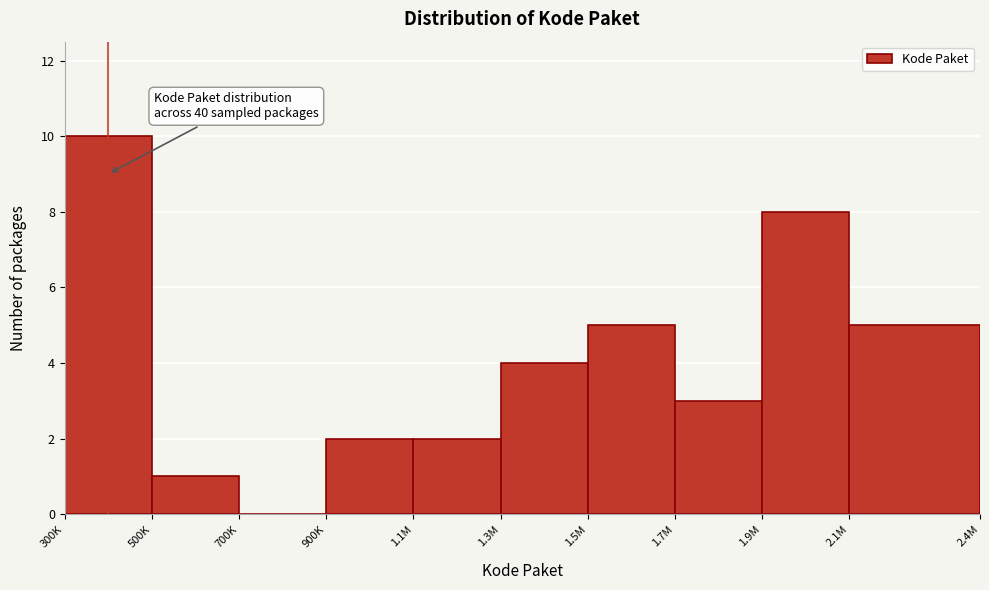

Reading left to right, extract all data points from this chart.

300K=10	500K=1	700K=0	900K=2	1.1M=2	1.3M=4	1.5M=5	1.7M=3	1.9M=8	2.1M=5